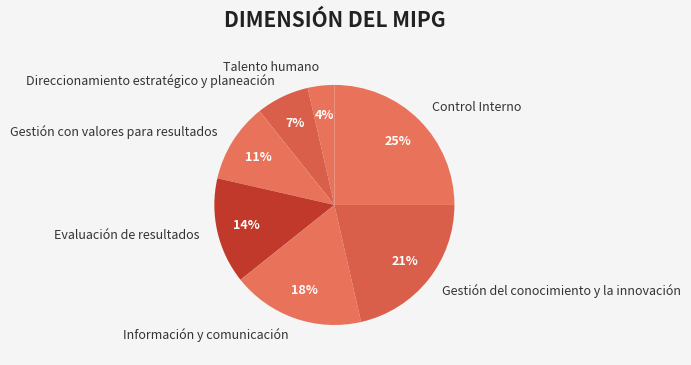

Which slice is the largest?

Control Interno